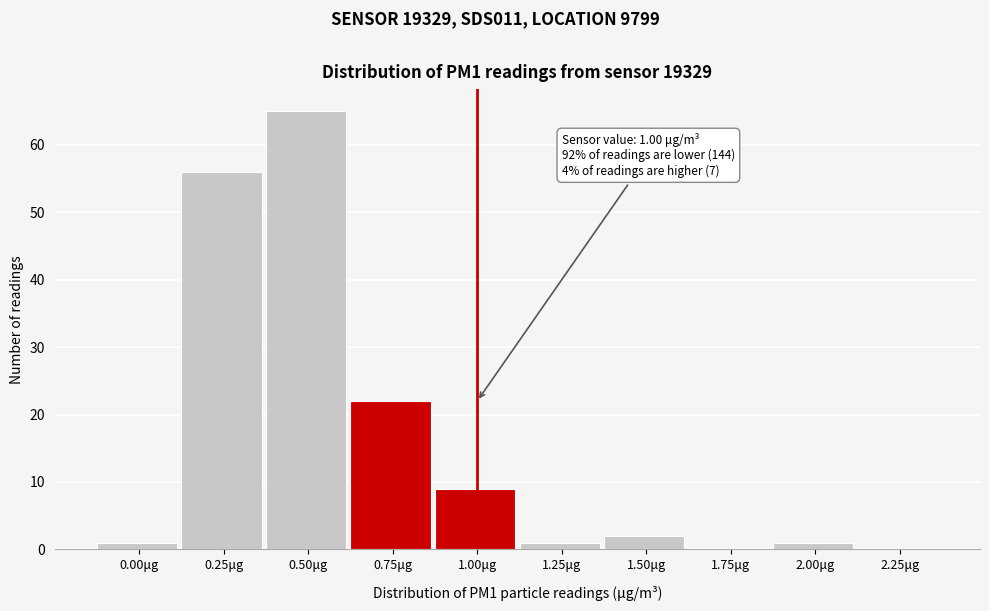

Reading right to left, what are all the values shown in this chart?

2.25μg=0	2.00μg=1	1.75μg=0	1.50μg=2	1.25μg=1	1.00μg=9	0.75μg=22	0.50μg=65	0.25μg=56	0.00μg=1